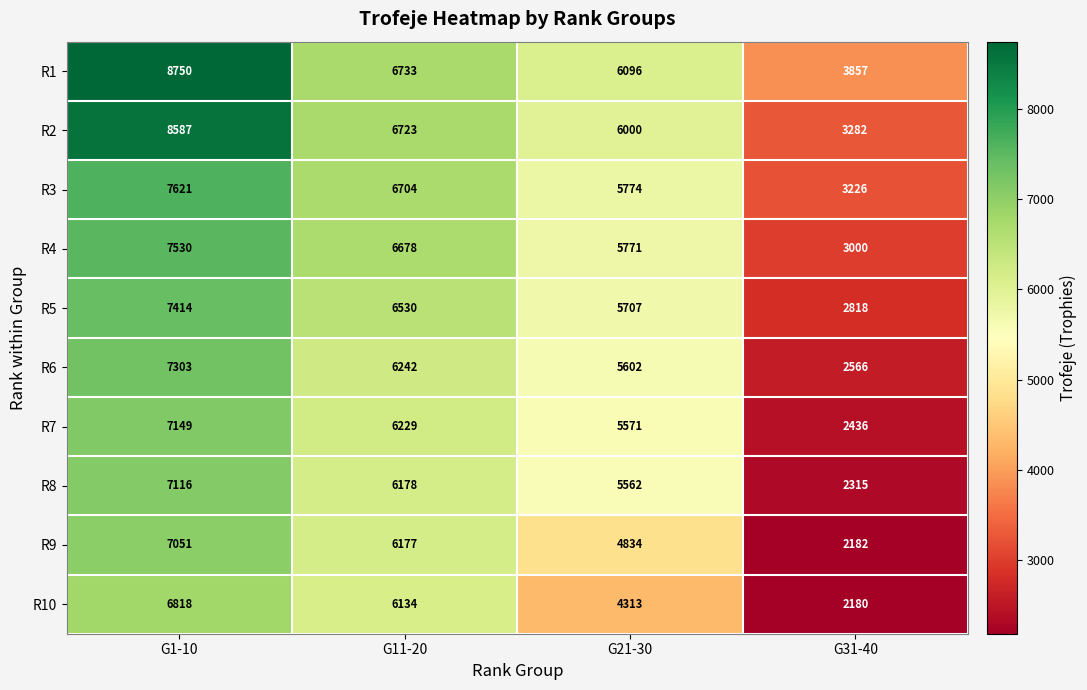

Which series changed the most between G1-10 and G21-30?

R1